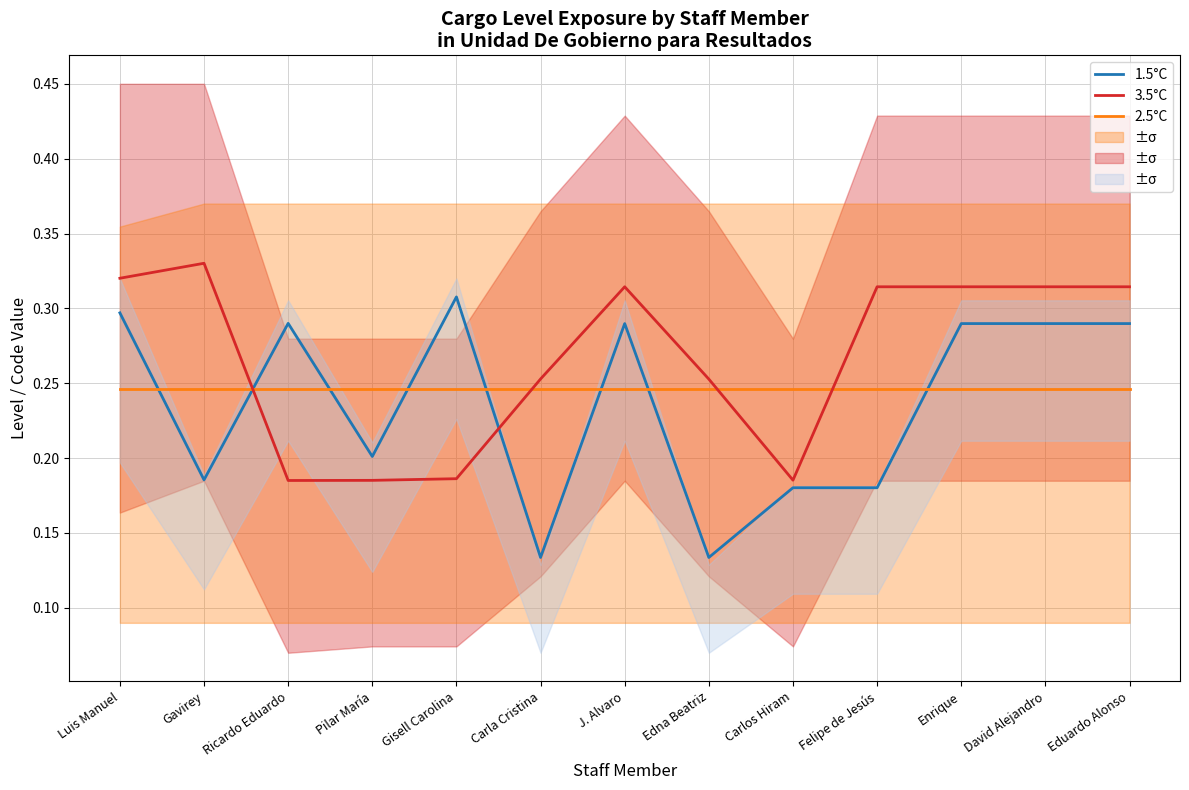

Where is the first local maximum for 1.5°C?

Ricardo Eduardo